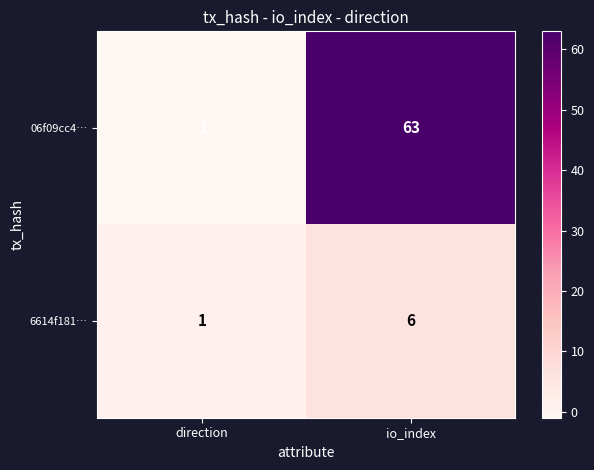

Which series has the largest range (max minus min)?

06f09cc4…